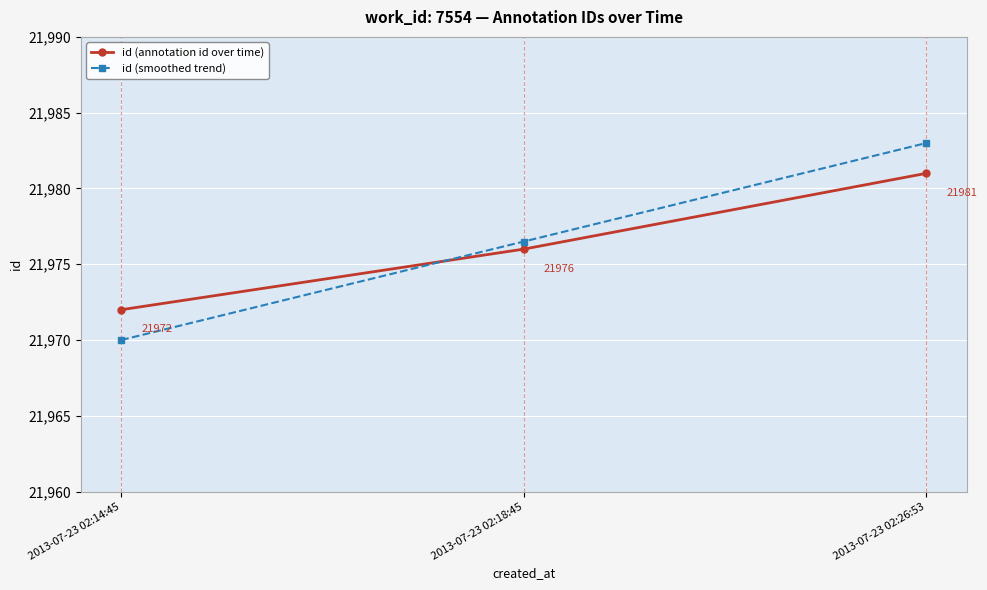

Which series has the largest range (max minus min)?

id (smoothed trend)